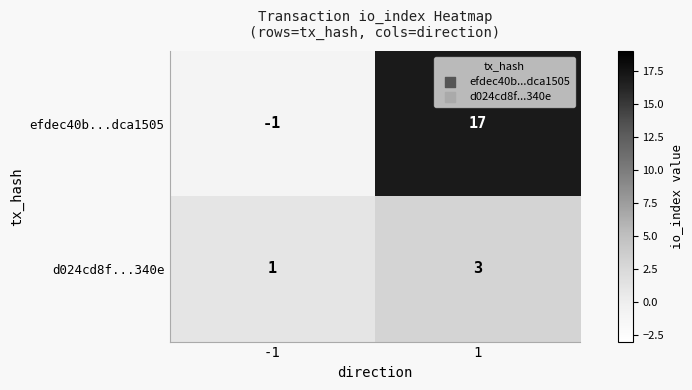

At which category is the sum across all series the highest?

1